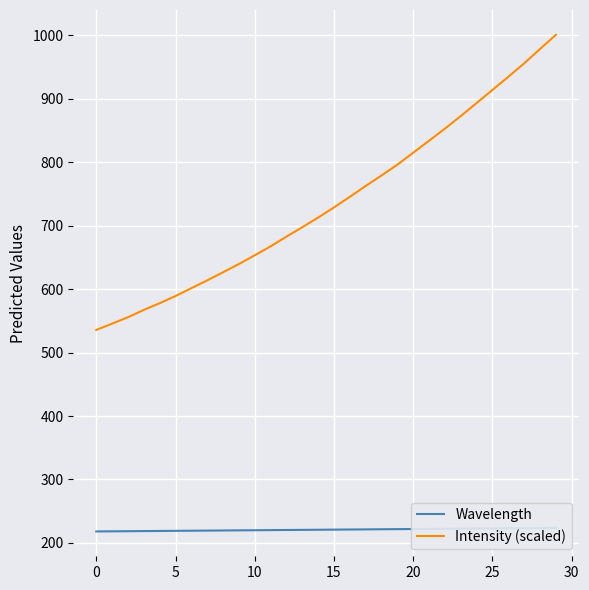

Is it true that Wavelength equals 153.2 at 28?

False